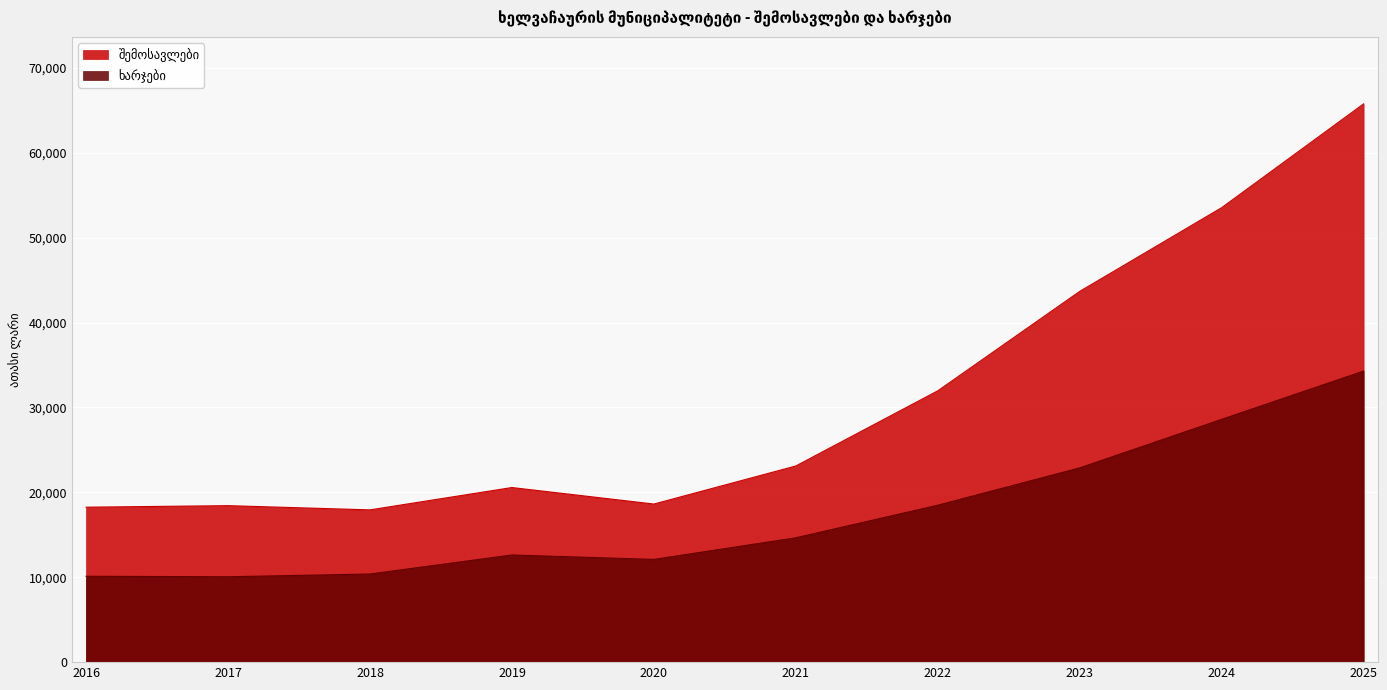

Which has a higher value, 2023 or 2022?

2023